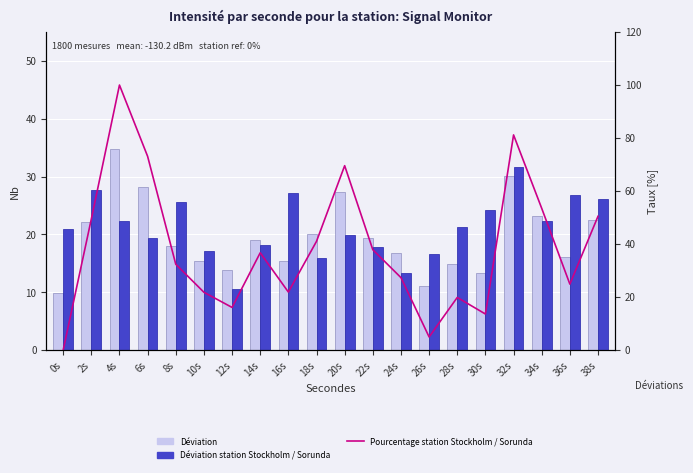

What are all the series names shown in the legend?

Déviation, Déviation station Stockholm / Sorunda, Pourcentage station Stockholm / Sorunda